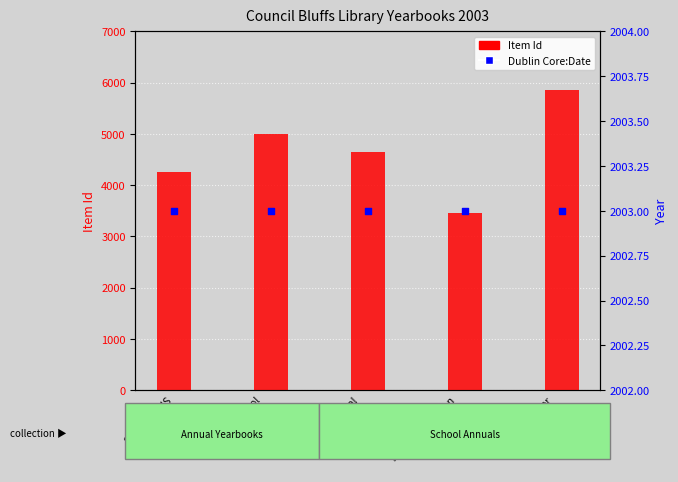

At which category is the sum across all series the highest?

Tri-Center
High School